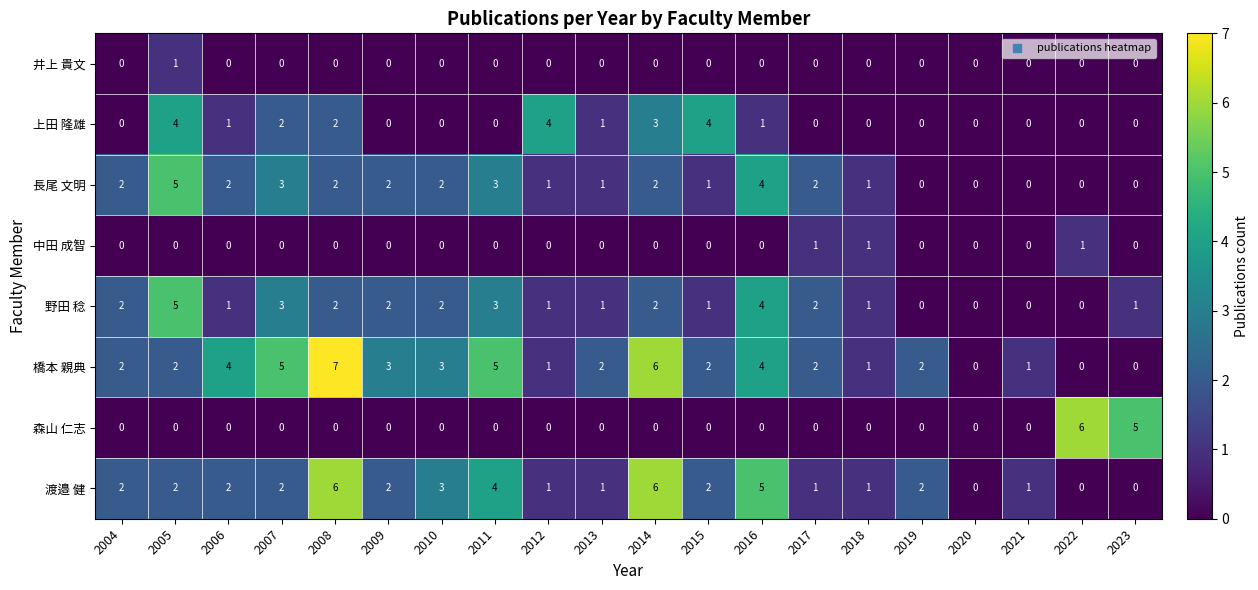

Count the 橋本 親典 values in the range 1 to 4.

13